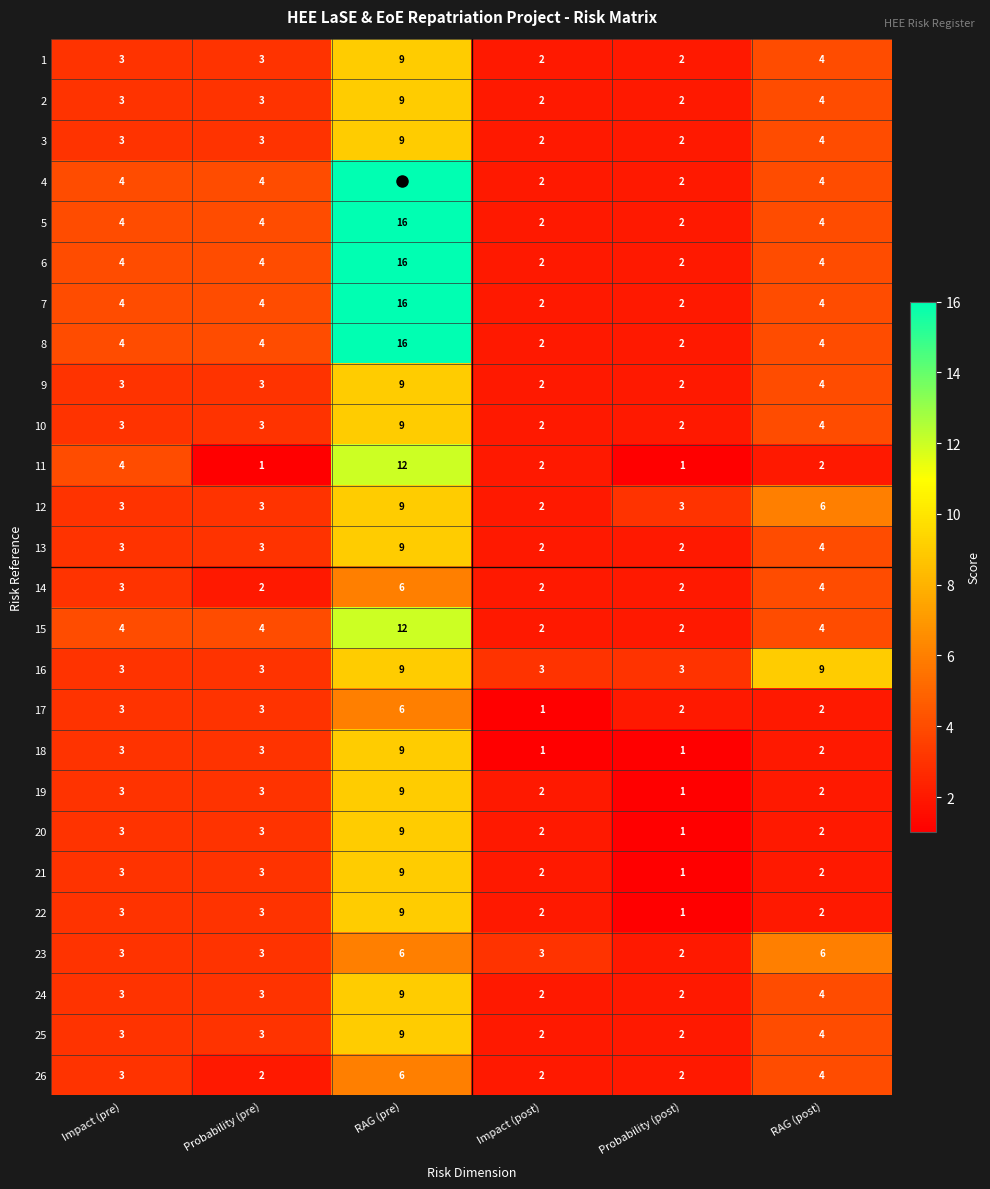

What is the difference between the maximum and minimum values in the 19 series?

8